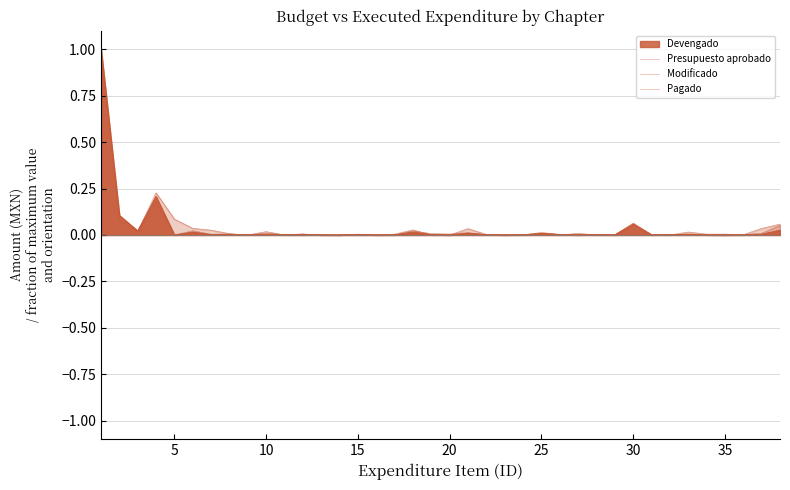

At how many categories does at least one series exceed 0?

38